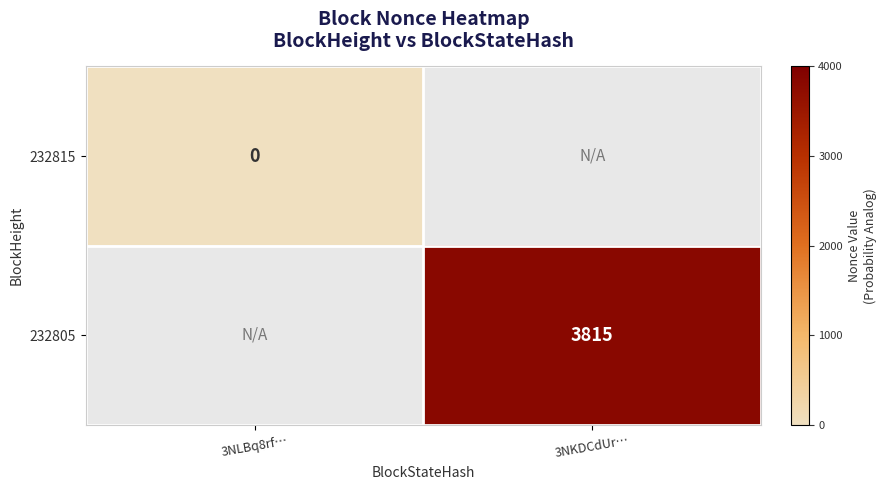

How many data points does each series have?

2